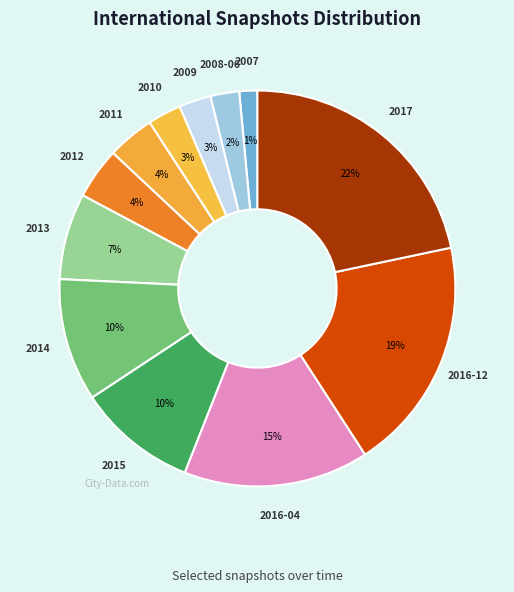

True or false: 2007 accounts for 1% of the total.

True